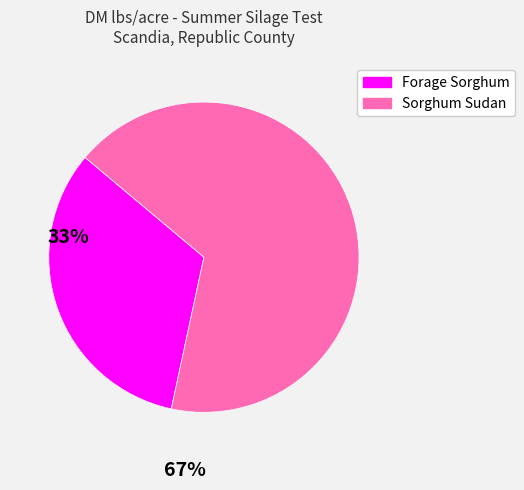

Rank the categories by value from highest to lowest.

Sorghum Sudan, Forage Sorghum